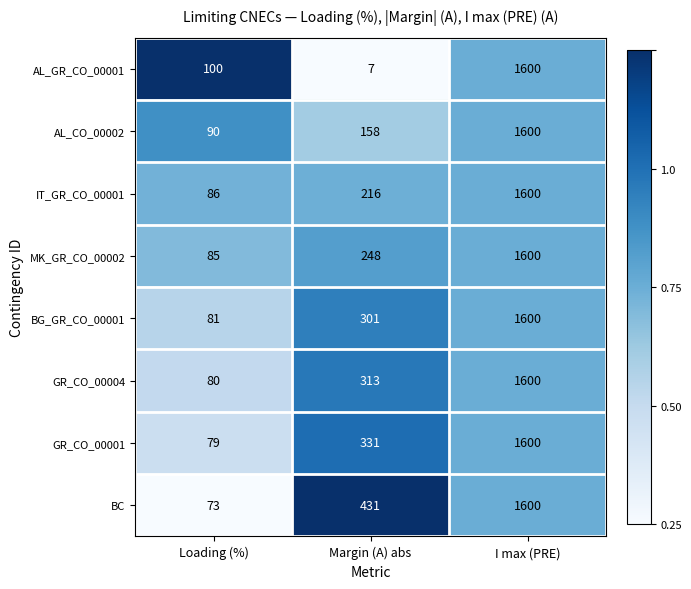

The BG_GR_CO_00001 series shows 31 at Loading (%). True or false?

False